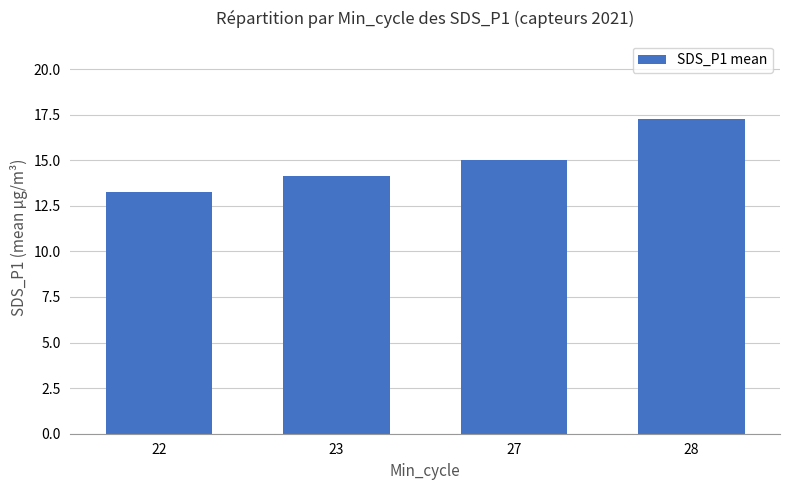

The chart shows a value of 6.3 at 23. True or false?

False